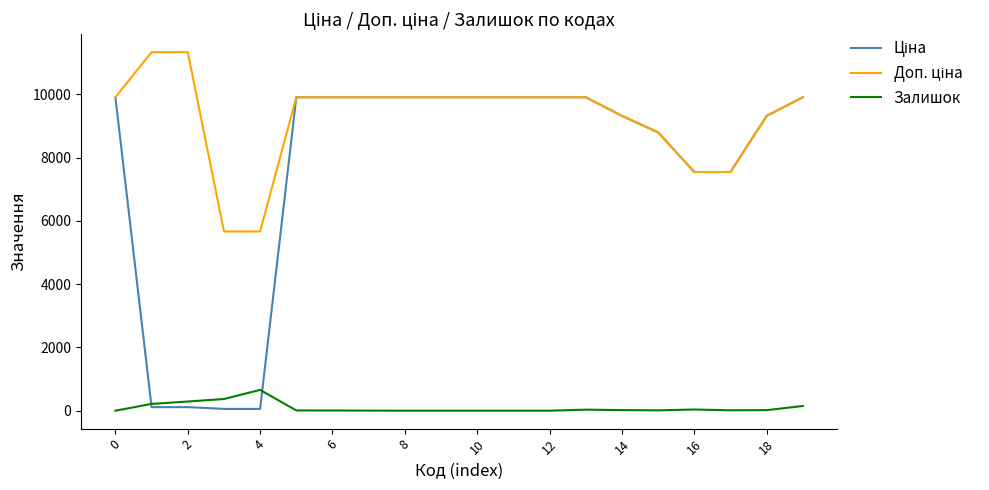

True or false: Залишок has more than 1 points higher than both neighbors.

True